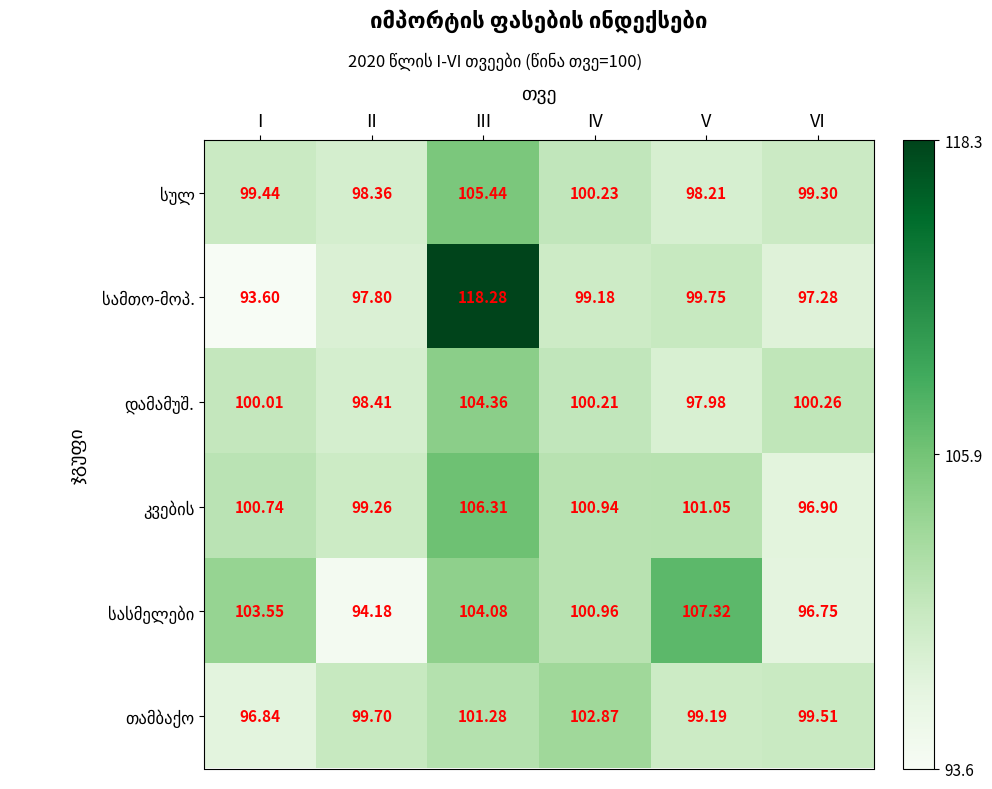

At which category is the sum across all series the highest?

III